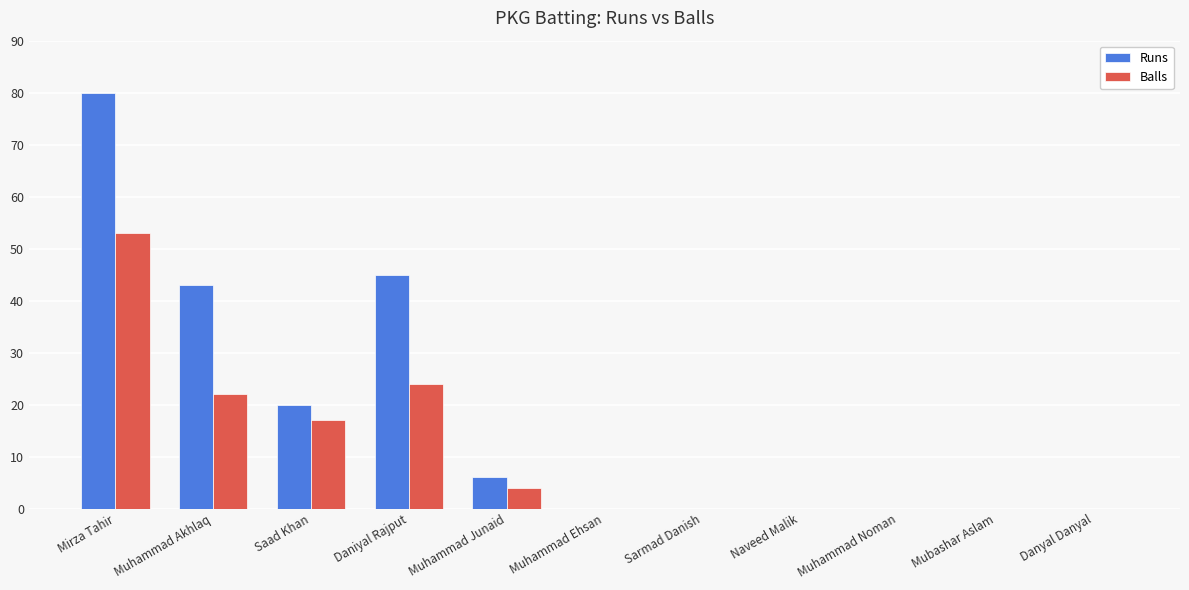

What is the sum of the Runs values at Mubashar Aslam and Saad Khan?

20